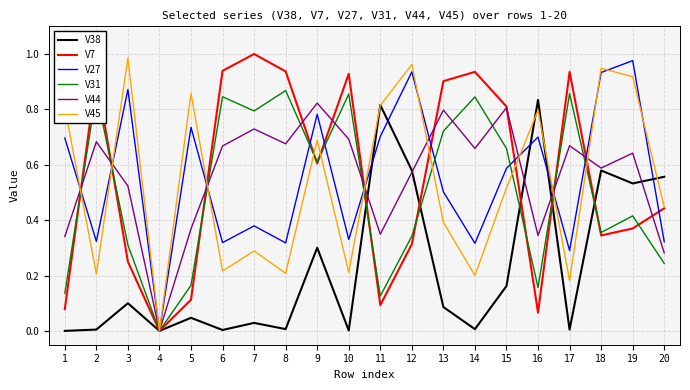

Which series ends up on top after the final intersection of V38 and V31?

V38